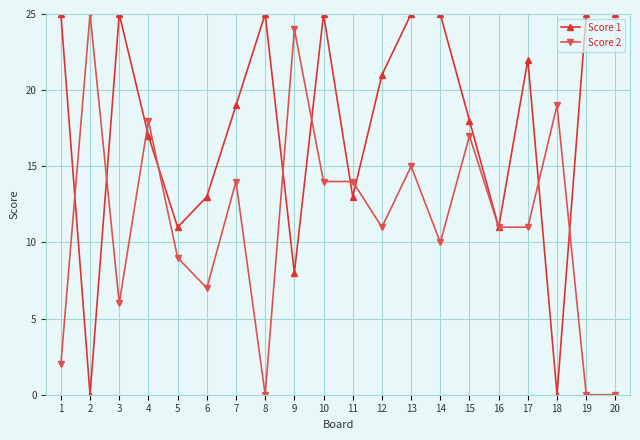

Rank the series at 1 from highest to lowest value.

Score 1, Score 2